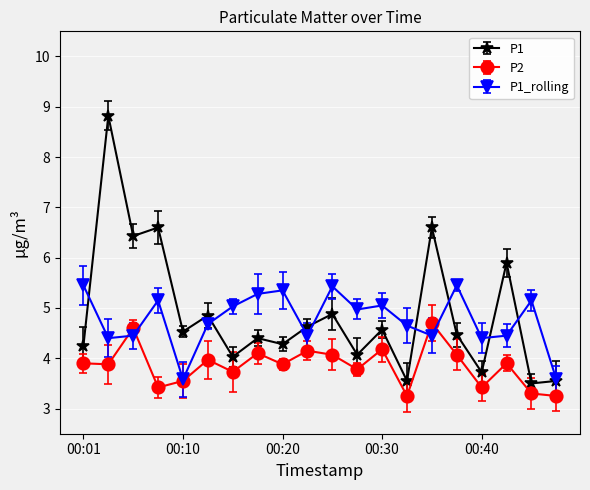

In P1_rolling, how many points are lower than both neighbors (excluding endpoints)?

6